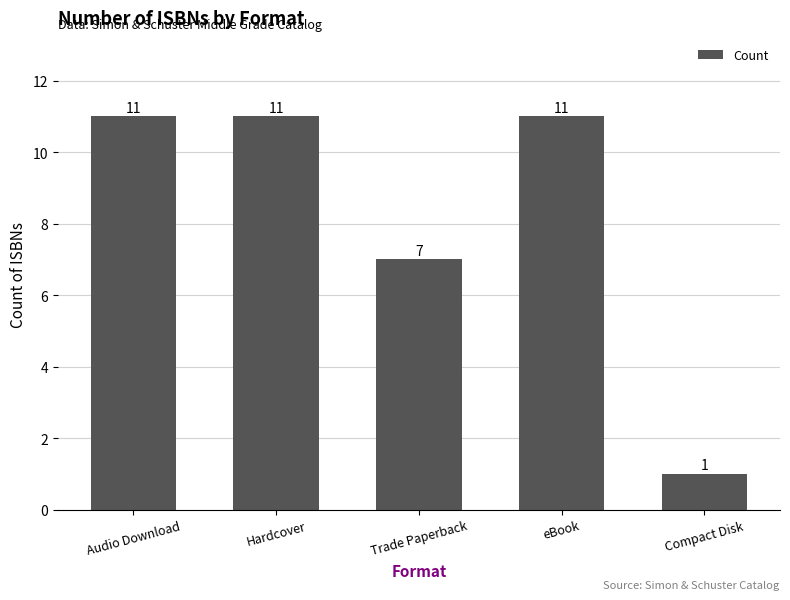

What is the label of the 5th bar from the right?

Audio Download